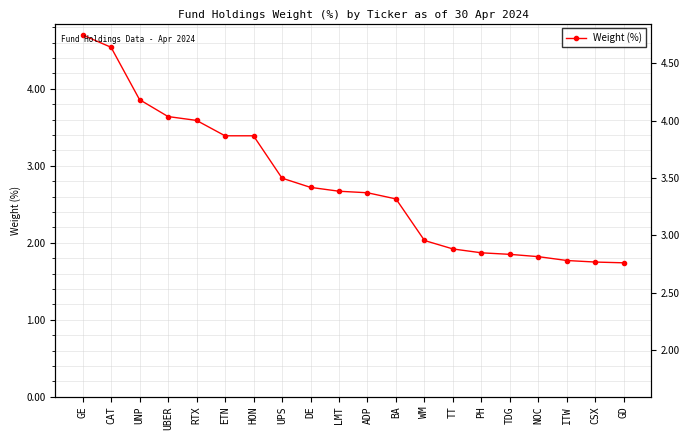

What is the label of the 13th point from the left?

WM